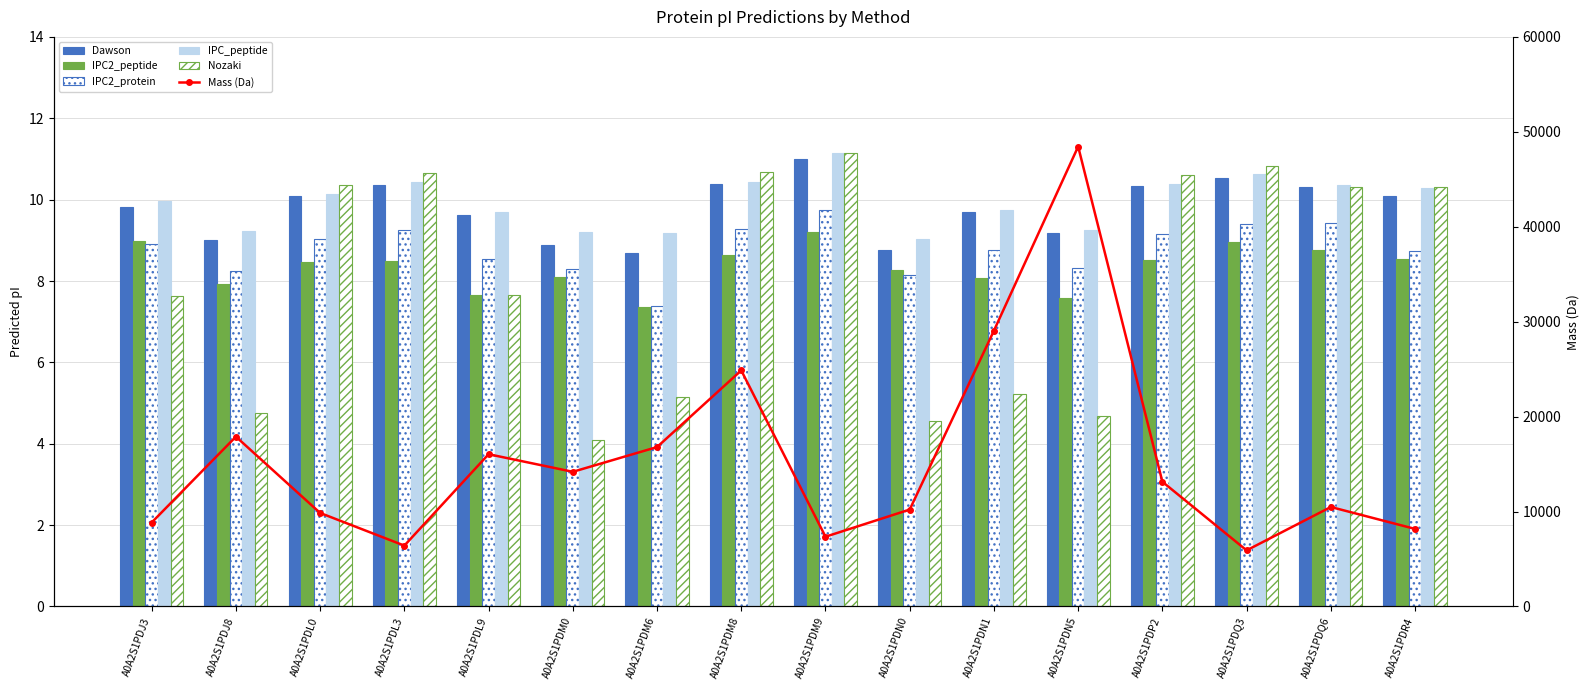

What are all the series names shown in the legend?

Dawson, IPC2_peptide, IPC2_protein, IPC_peptide, Nozaki, Mass (Da)